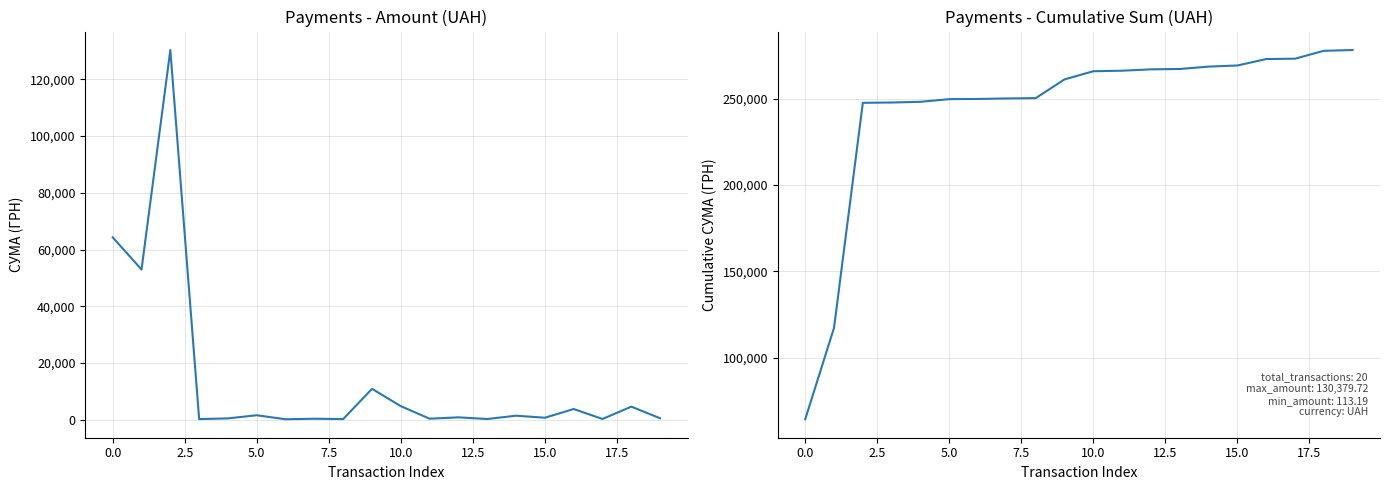

True or false: Cumulative СУМА (ГРН) and СУМА (ГРН) intersect in this chart.

False